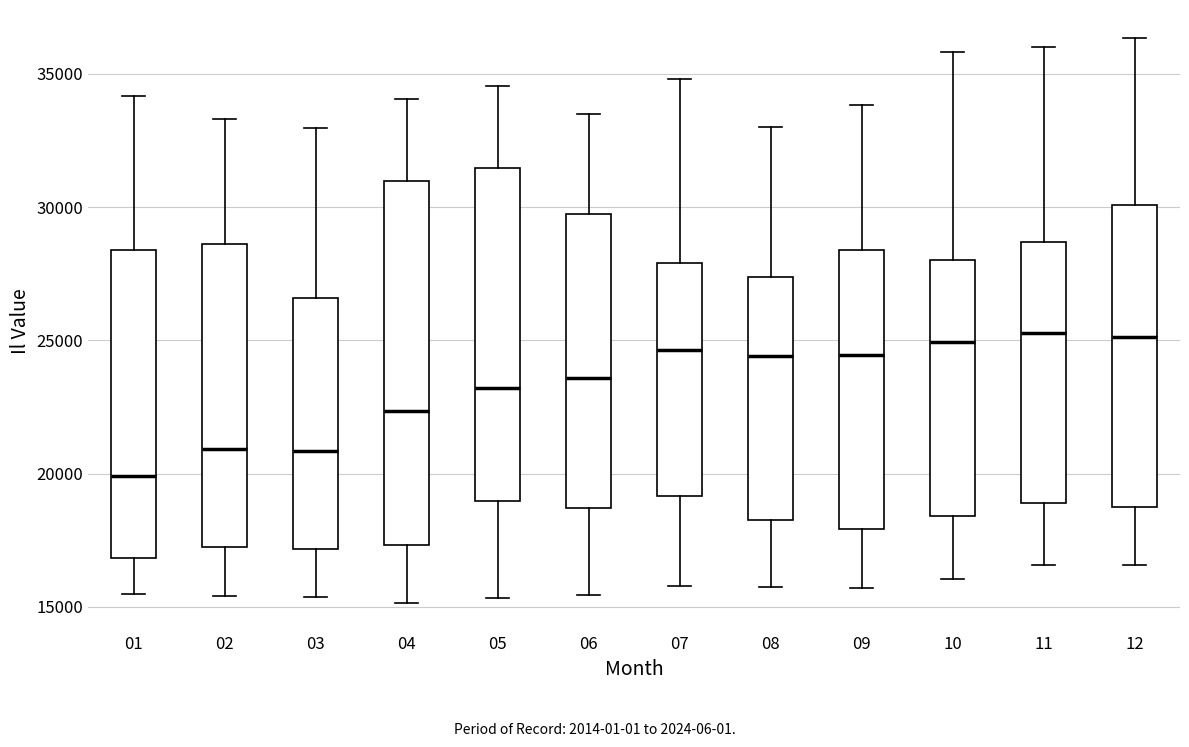

Which box is the tallest, from its lower edge to its upper edge?

04